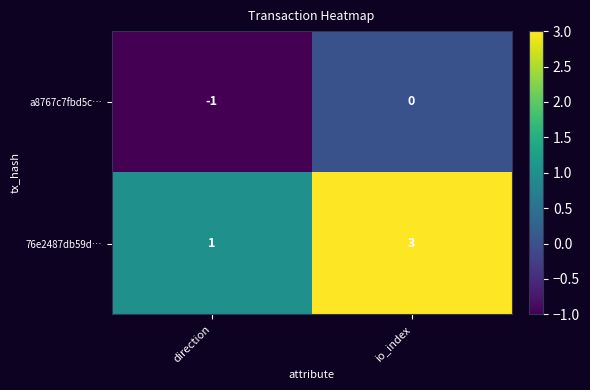

How many data points in 76e2487db59d… are less than 3?

1